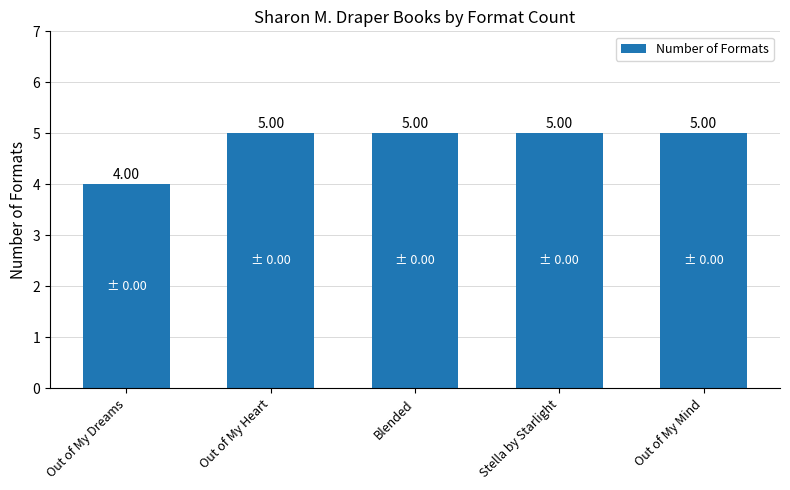

Which label corresponds to the smallest value in the chart?

Out of My Dreams